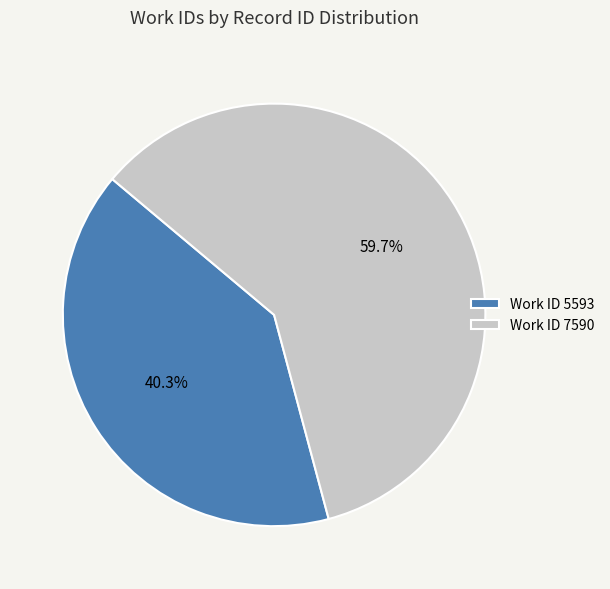

Is there any slice that represents more than half of the pie?

Yes